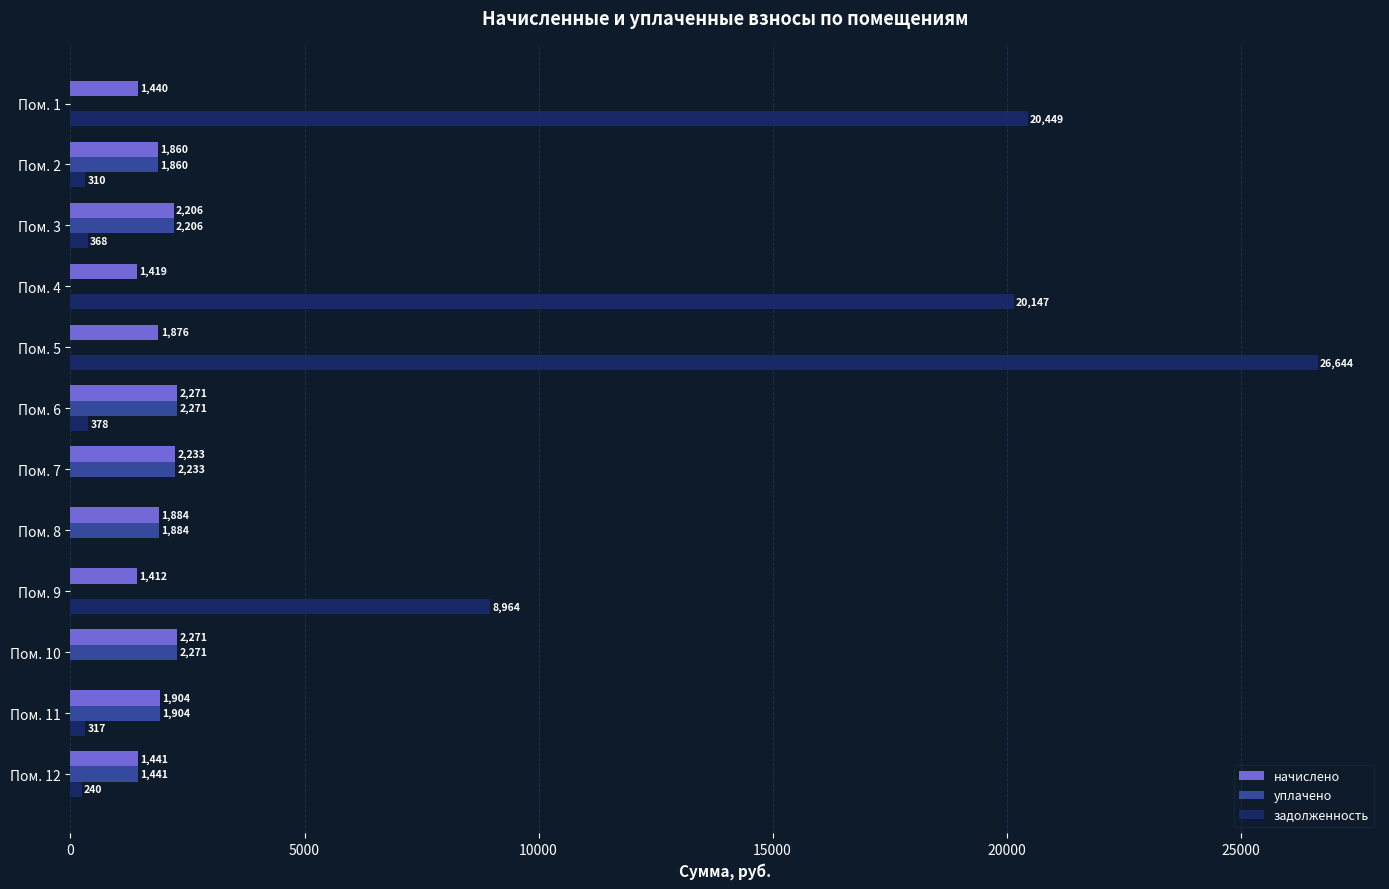

Is it true that начислено equals 549.3 at Пом. 1?

False